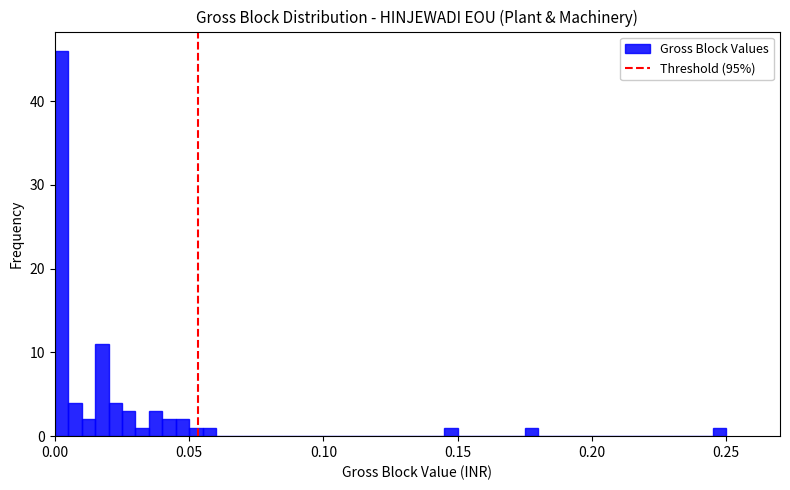

Read against the x-axis, roughly where is the centre of the tallest bar?

0.005